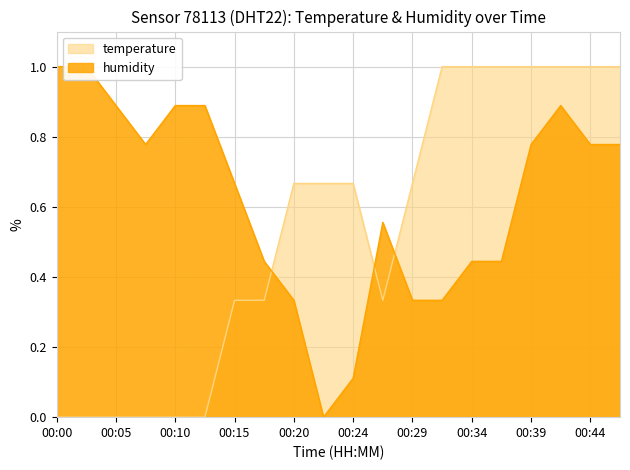

Reading left to right, list all the values displayed in this chart.

temperature: 00:00=0.0	00:03=0.0	00:05=0.0	00:07=0.0	00:10=0.0	00:12=0.0	00:15=0.3	00:17=0.3	00:20=0.7	00:22=0.7	00:24=0.7	00:27=0.3	00:29=0.7	00:32=1.0	00:34=1.0	00:37=1.0	00:39=1.0	00:42=1.0	00:44=1.0	00:46=1.0
humidity: 00:00=1.0	00:03=1.0	00:05=0.9	00:07=0.8	00:10=0.9	00:12=0.9	00:15=0.7	00:17=0.4	00:20=0.3	00:22=0.0	00:24=0.1	00:27=0.6	00:29=0.3	00:32=0.3	00:34=0.4	00:37=0.4	00:39=0.8	00:42=0.9	00:44=0.8	00:46=0.8